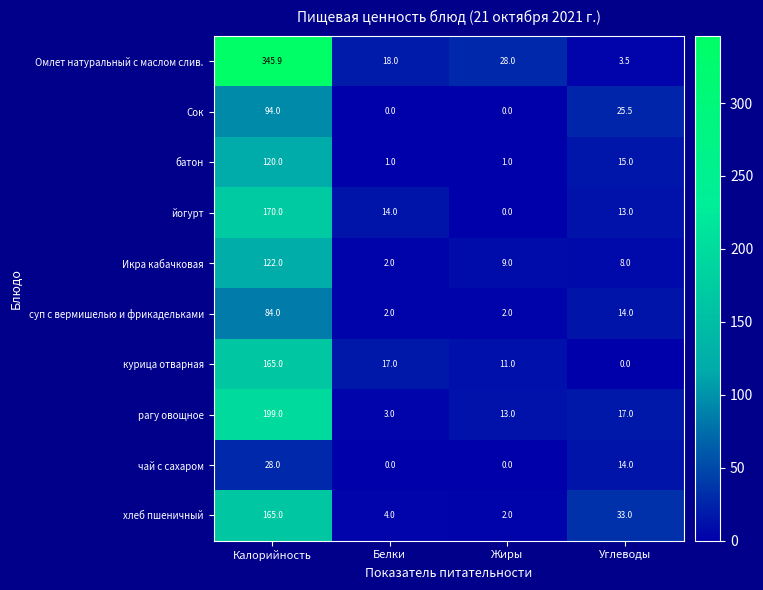

Where does the Сок series first go above 25?

Калорийность